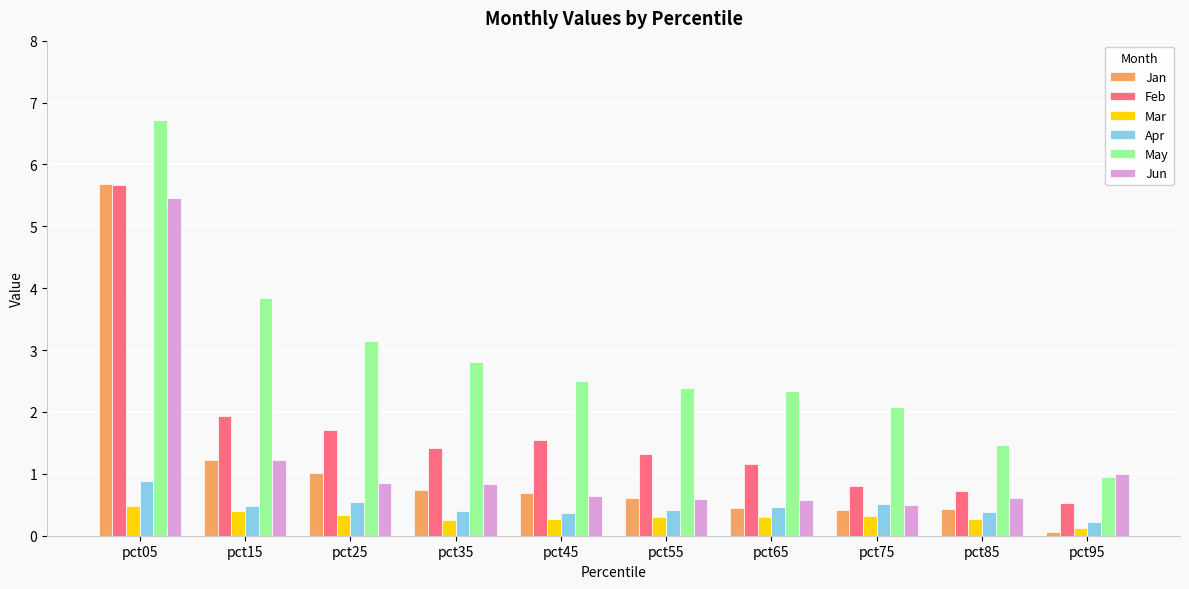

What is the difference between the highest and lowest values at pct15?

3.4